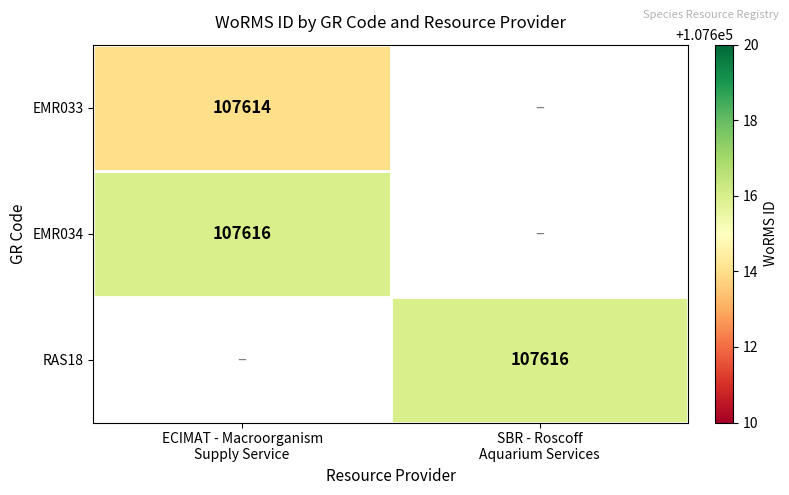

What is the approximate value of EMR033 at ECIMAT - Macroorganism Supply Service?

107614.0